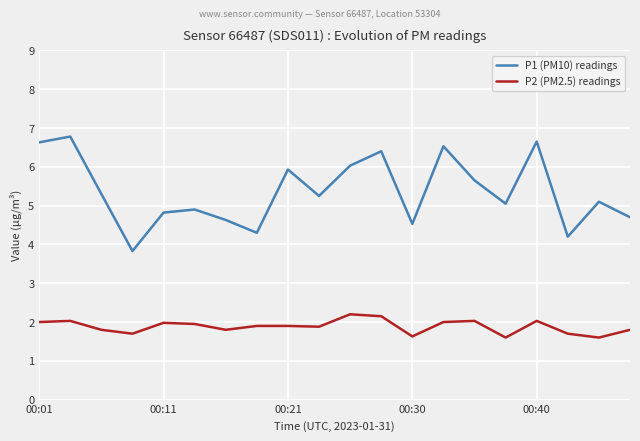

True or false: P2 (PM2.5) readings and P1 (PM10) readings cross at least once.

False